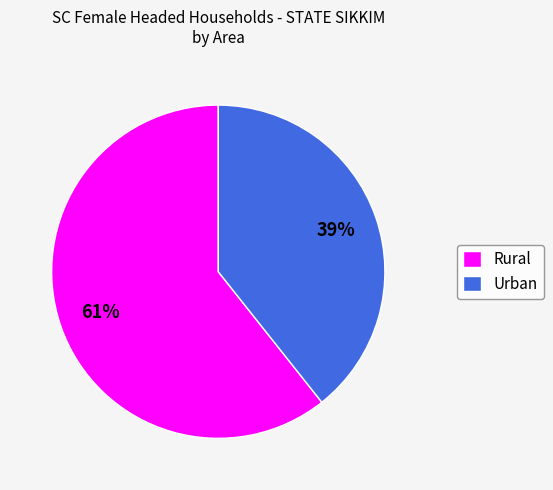

Does Urban represent more than half of the total?

No